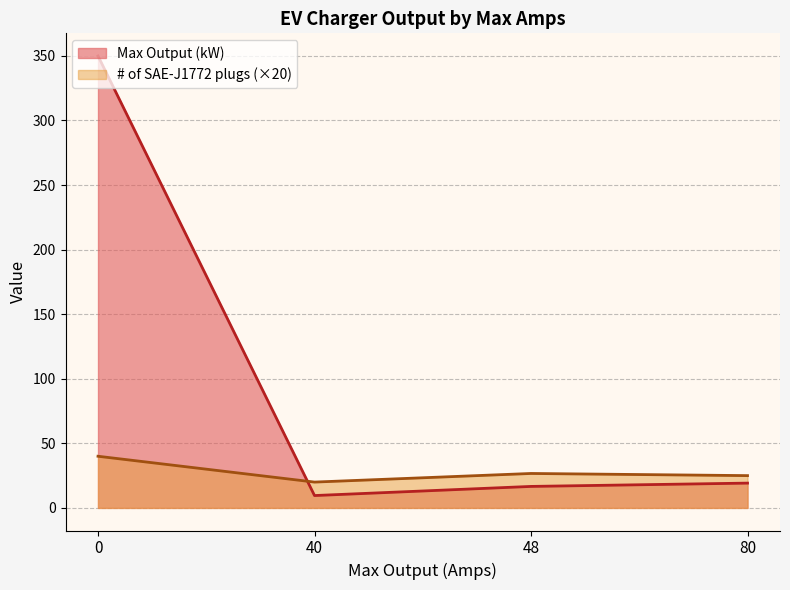

Does the chart display data point markers on the line(s)?

No